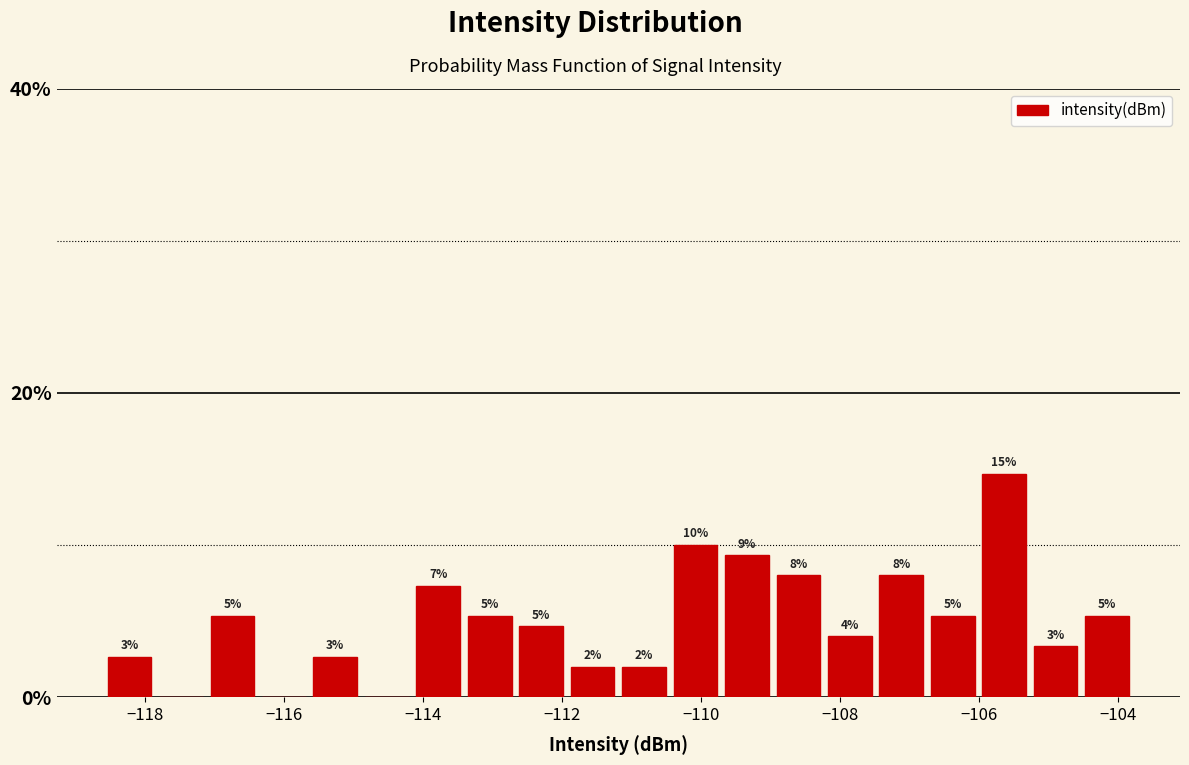

Around what value on the x-axis is the tallest bar? Give the approximate position of its centre, as read against the axis.

-105.6